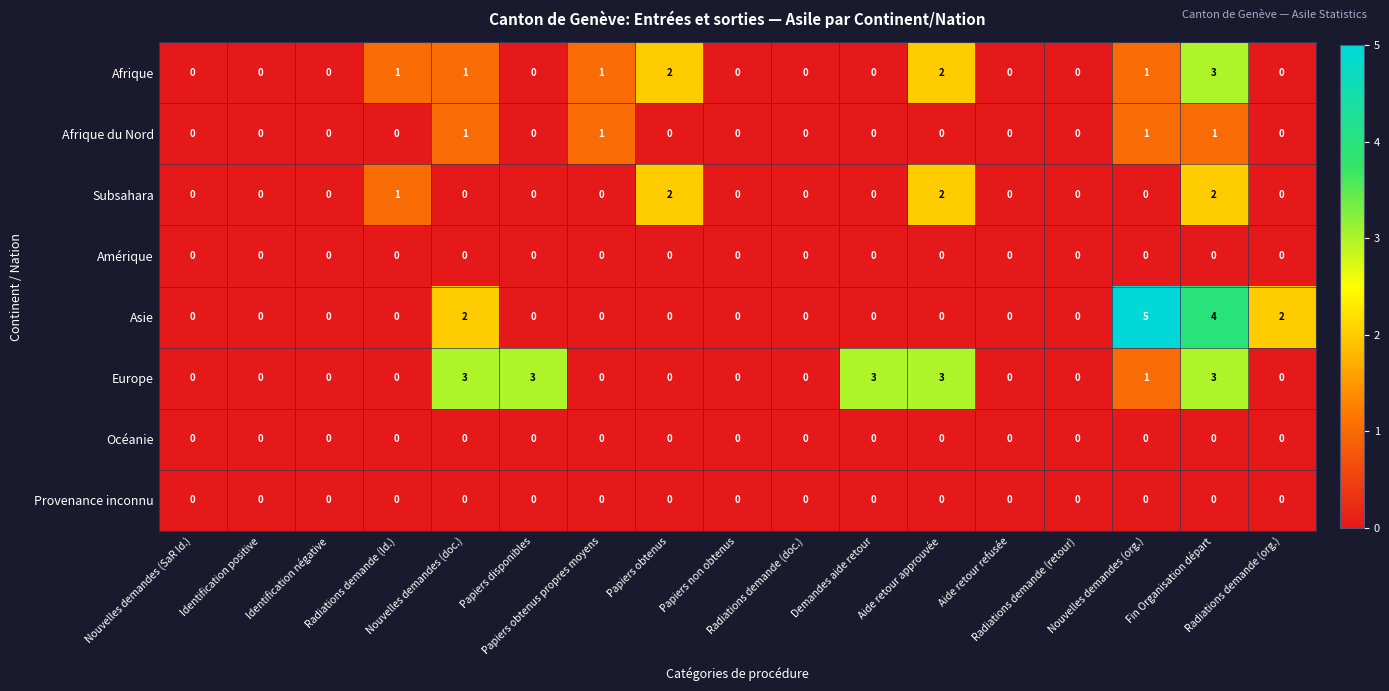

Which label corresponds to the largest value in the chart?

Nouvelles demandes (org.)